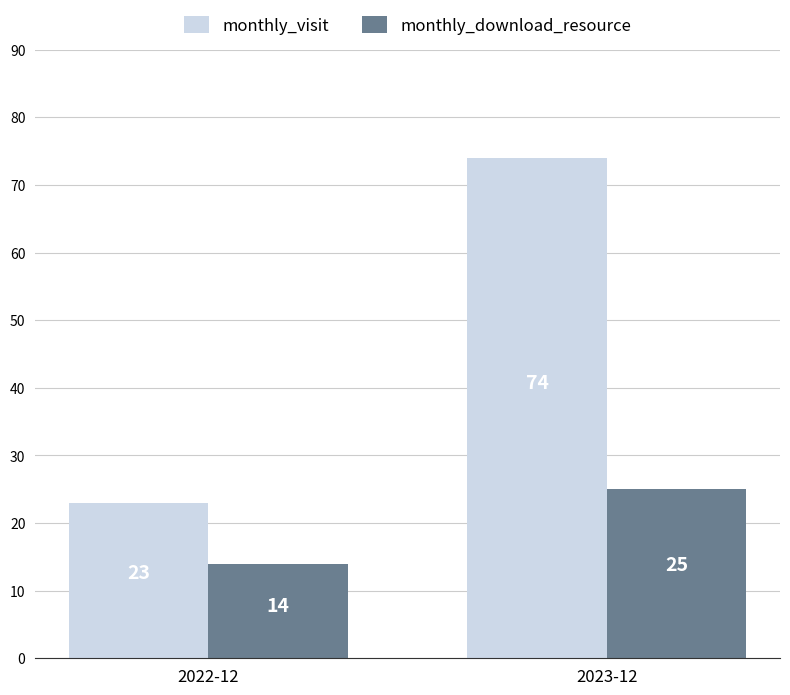

What is the difference between the maximum and minimum values in the monthly_visit series?

51